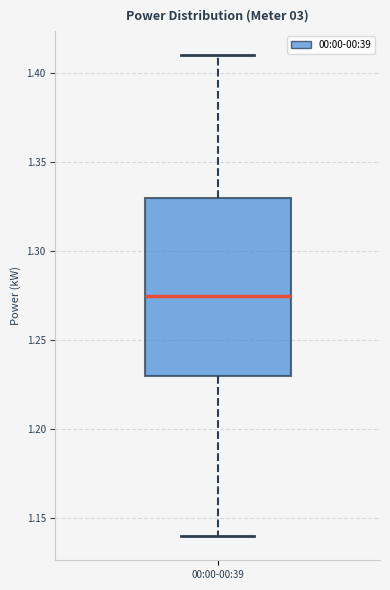

Where is the upper edge of the box for 00:00-00:39 on the y-axis? The values are not printed on the chart, so give them approximately, as read against the axis.

1.330